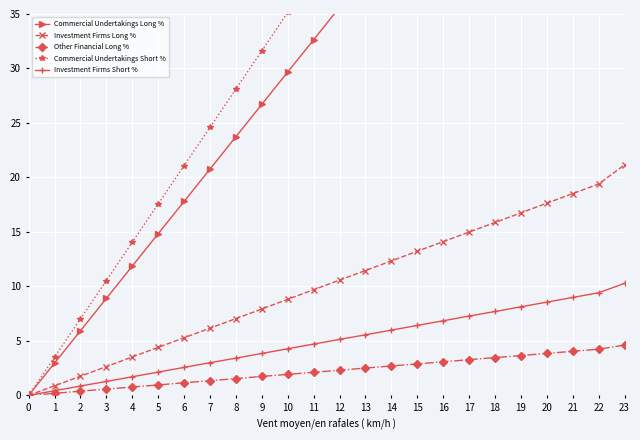

What is the difference between the maximum and minimum values in the Commercial Undertakings Short % series?

84.6